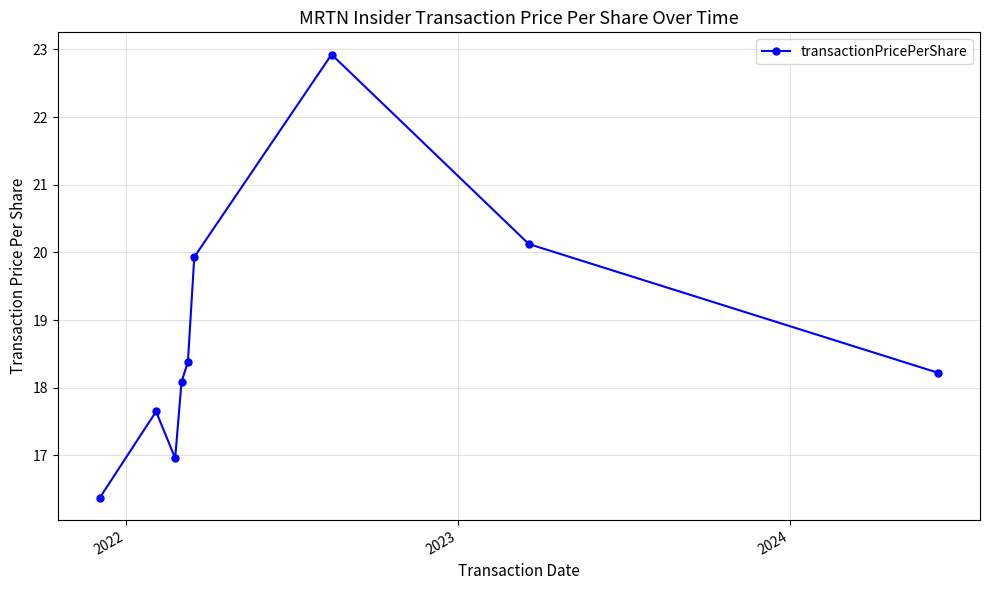

What is the value of the 7th point from the left?

22.9